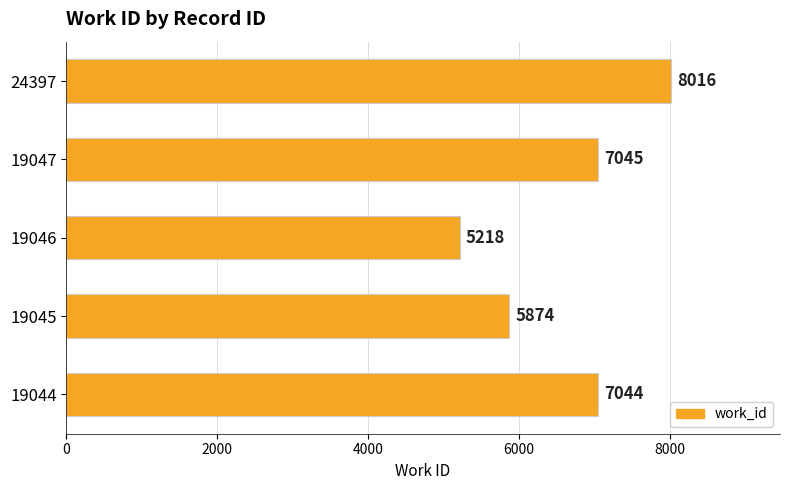

How many categories are shown in the chart?

5